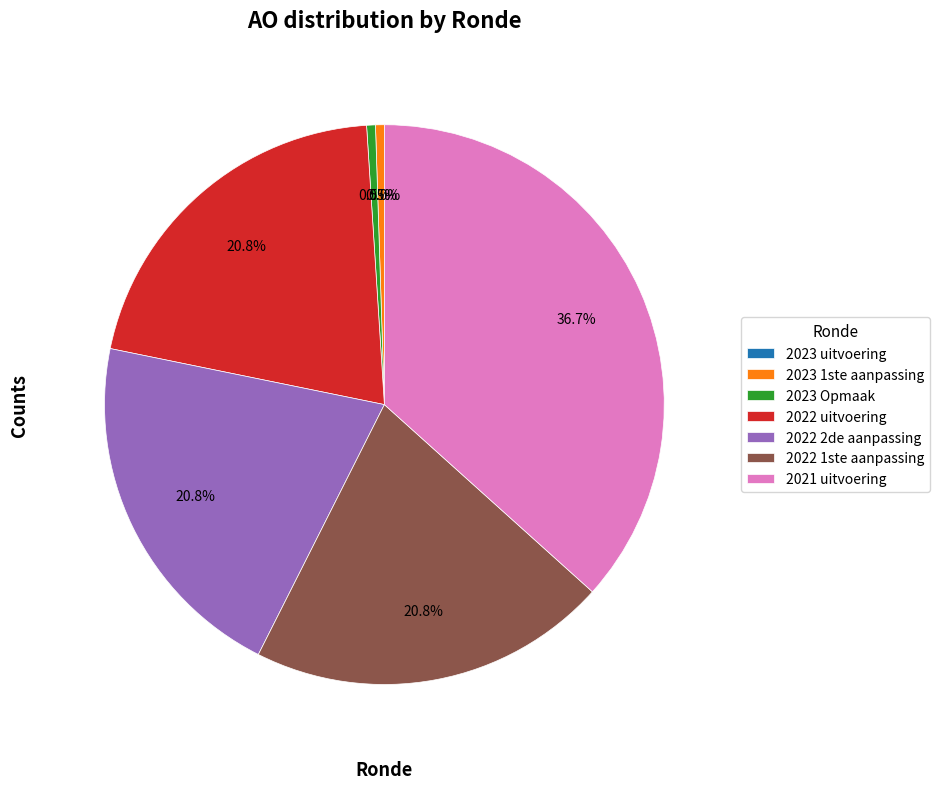

What percentage is NOT represented by 2022 2de aanpassing?

79.2%